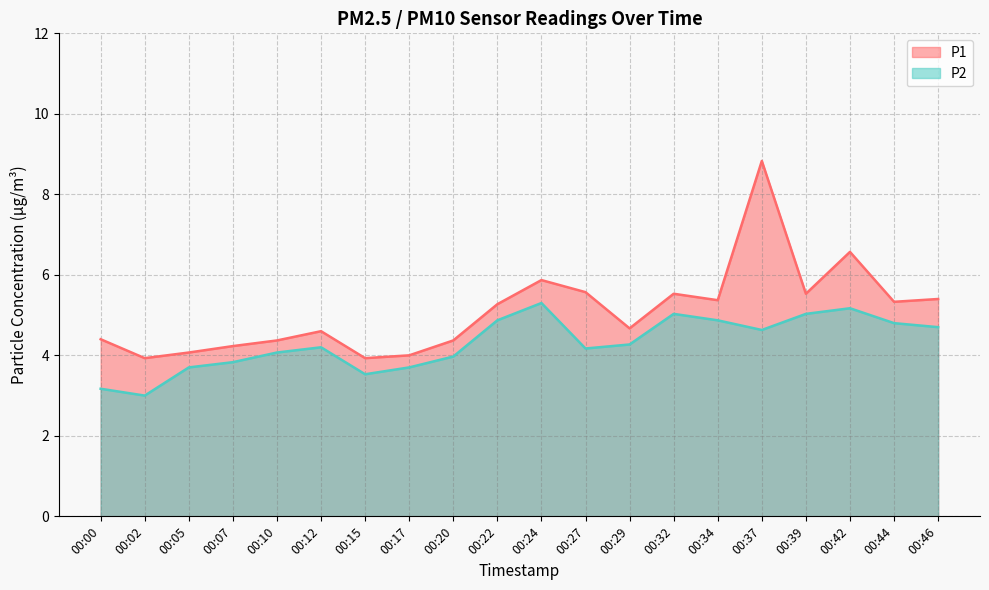

How many categories are shown in the chart?

20